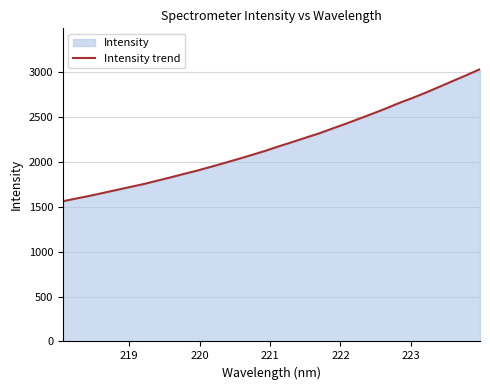

Reading left to right, transcribe all the data shown in this chart.

1563.0	1593.3	1623.2	1655.9	1688.9	1721.7	1754.2	1791.6	1828.7	1867.7	1905.4	1946.8	1989.2	2032.4	2077.2	2122.8	2173.0	2220.3	2269.4	2317.4	2371.8	2425.4	2481.5	2538.2	2596.3	2658.6	2714.8	2775.5	2839.3	2904.3	2968.0	3034.5